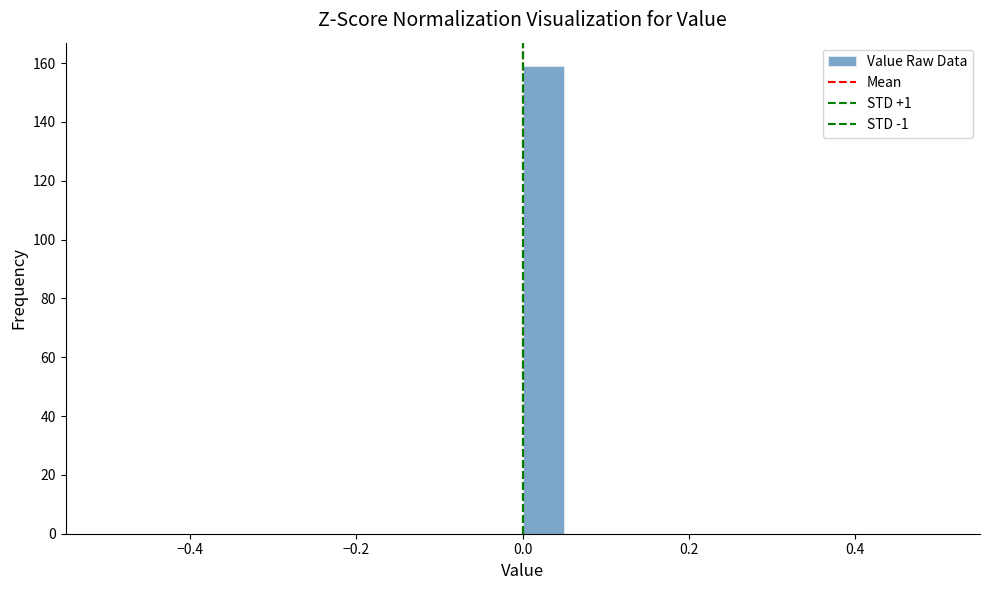

Around what value on the x-axis is the tallest bar? Give the approximate position of its centre, as read against the axis.

0.02